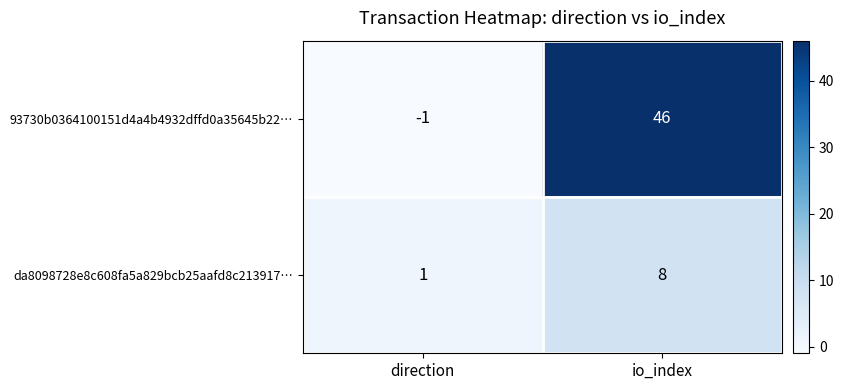

Between direction and io_index, which series saw the biggest shift?

93730b0364100151d4a4b4932dffd0a35645b22…